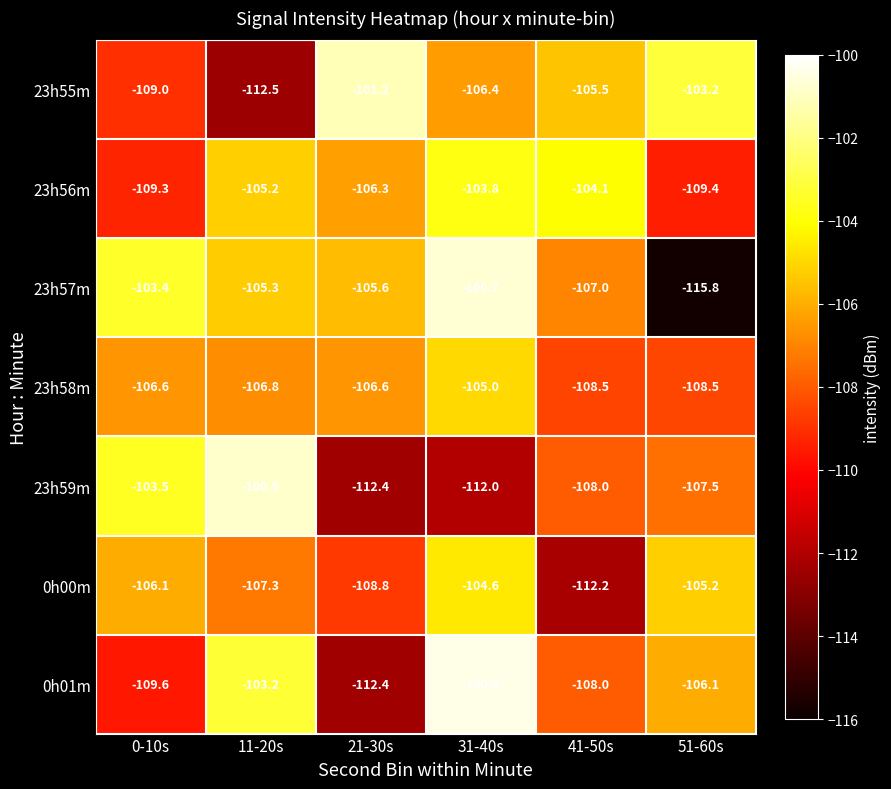

Rank the series at 0-10s from highest to lowest value.

23h57m, 23h59m, 0h00m, 23h58m, 23h55m, 23h56m, 0h01m